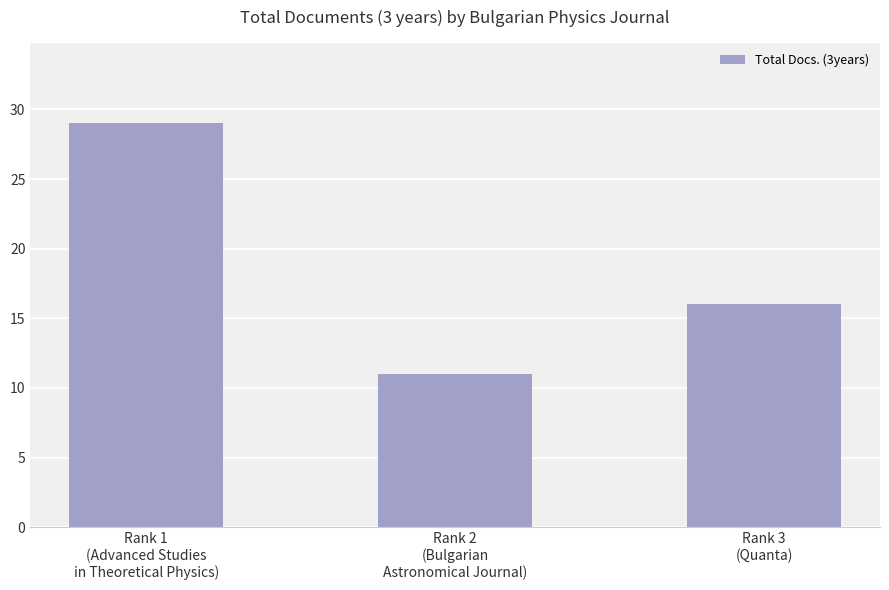

Reading left to right, what are all the values shown in this chart?

29	11	16